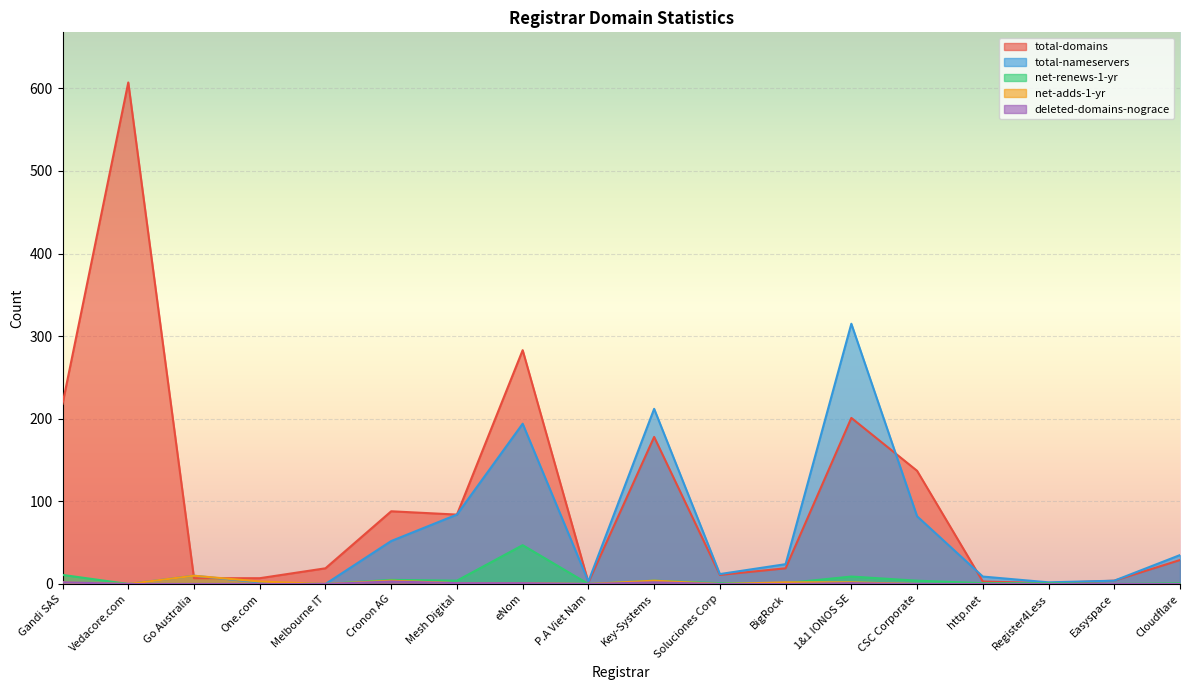

What is the maximum value for deleted-domains-nograce?

3